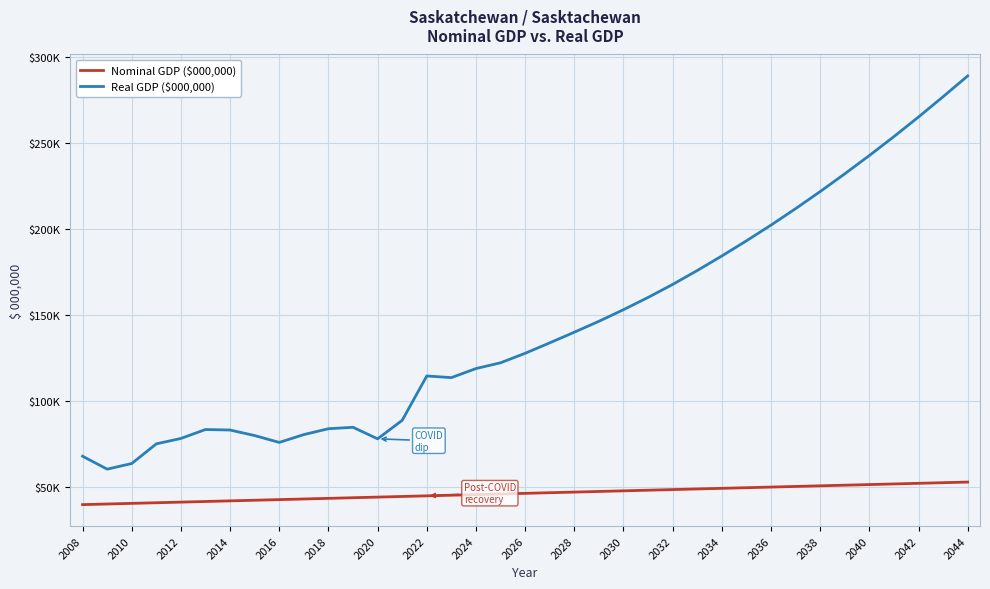

Does the chart have visible grid lines?

Yes